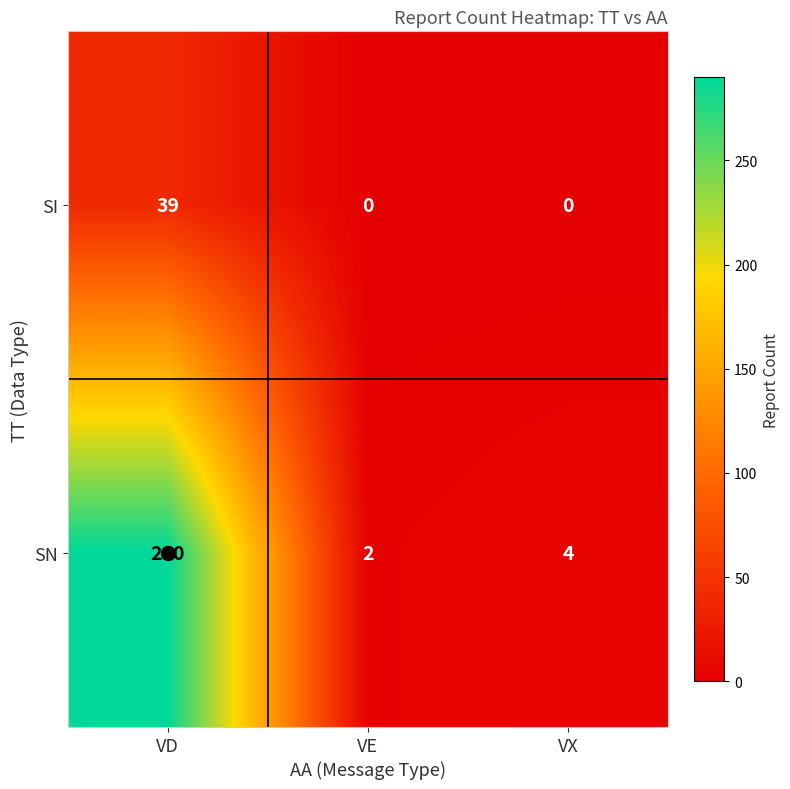

Which series has the widest spread of values?

SN